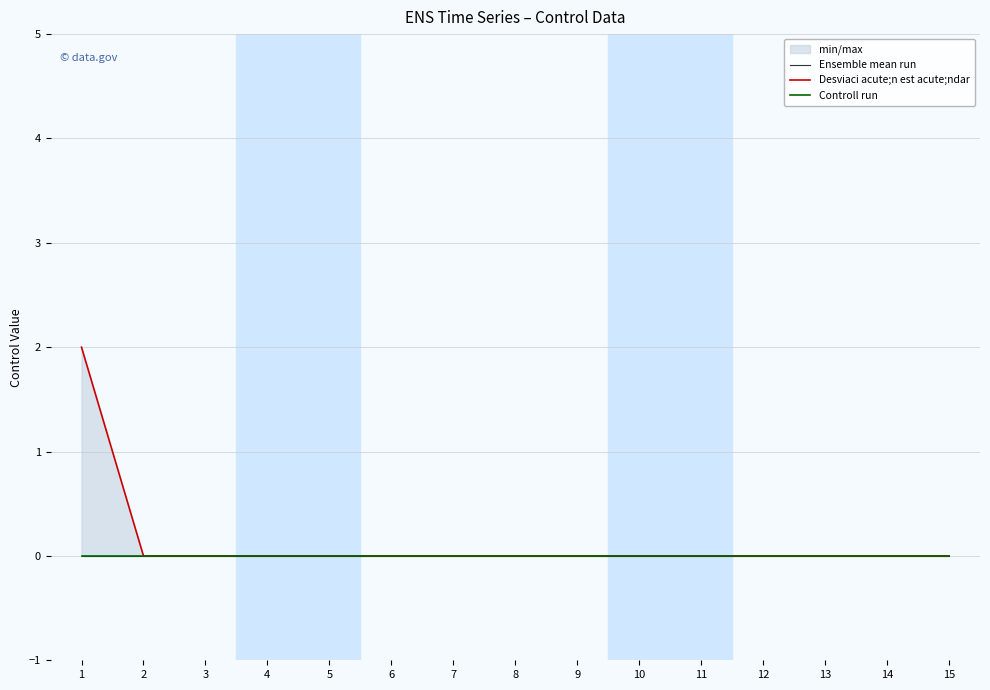

List the series in order of their peak value, lowest first.

Ensemble mean run, Controll run, Desviaci acute;n est acute;ndar